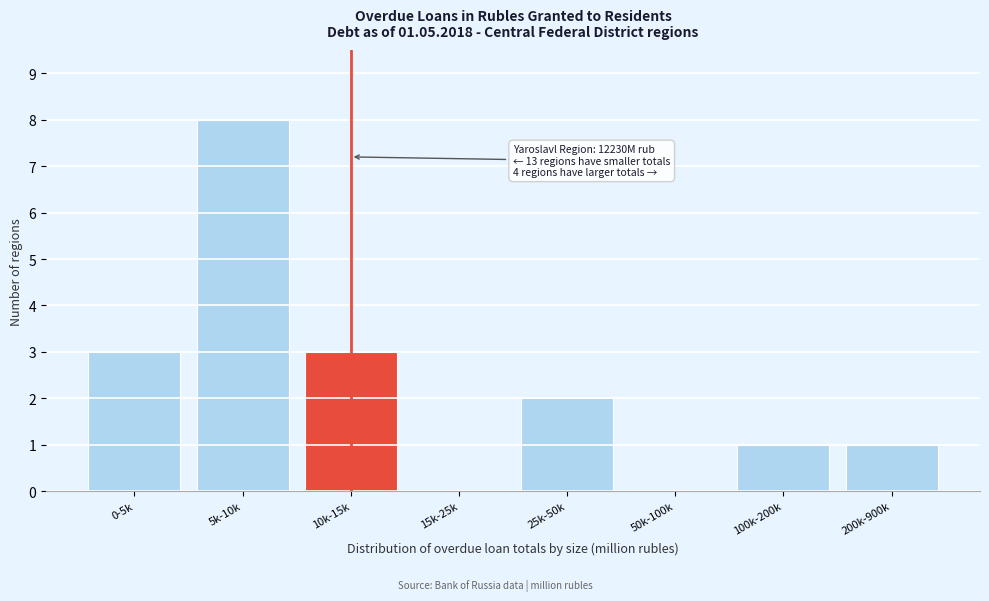

Reading right to left, transcribe all the data shown in this chart.

200k-900k=1	100k-200k=1	50k-100k=0	25k-50k=2	15k-25k=0	10k-15k=3	5k-10k=8	0-5k=3